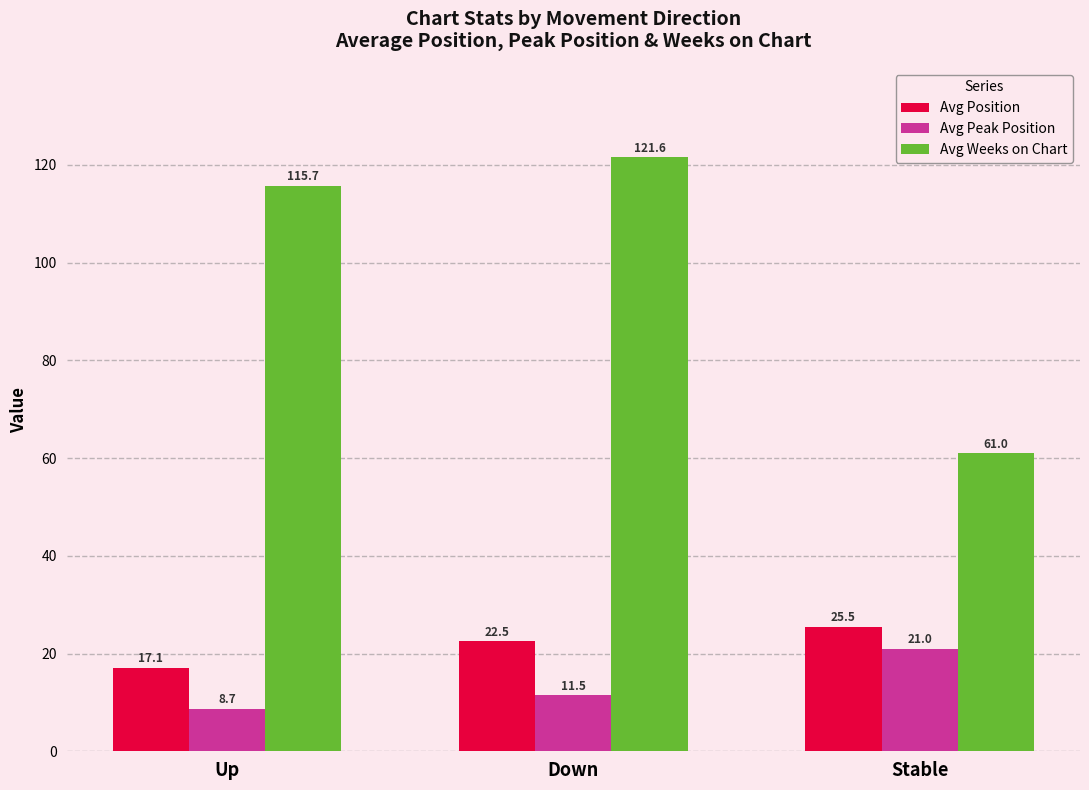

At which label is Avg Peak Position closest to 14?

Down